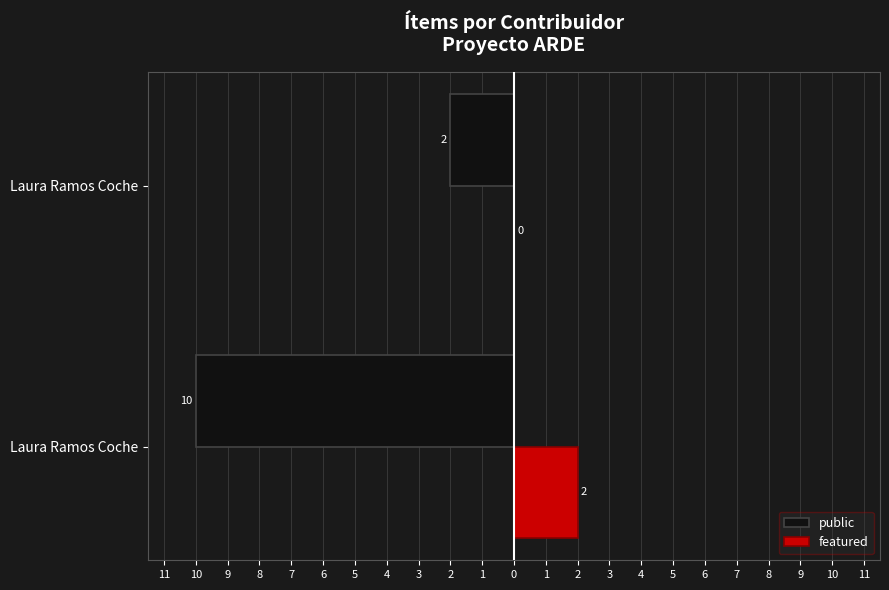

Reading left to right, extract all data points from this chart.

public: -10	-2
featured: 2	0